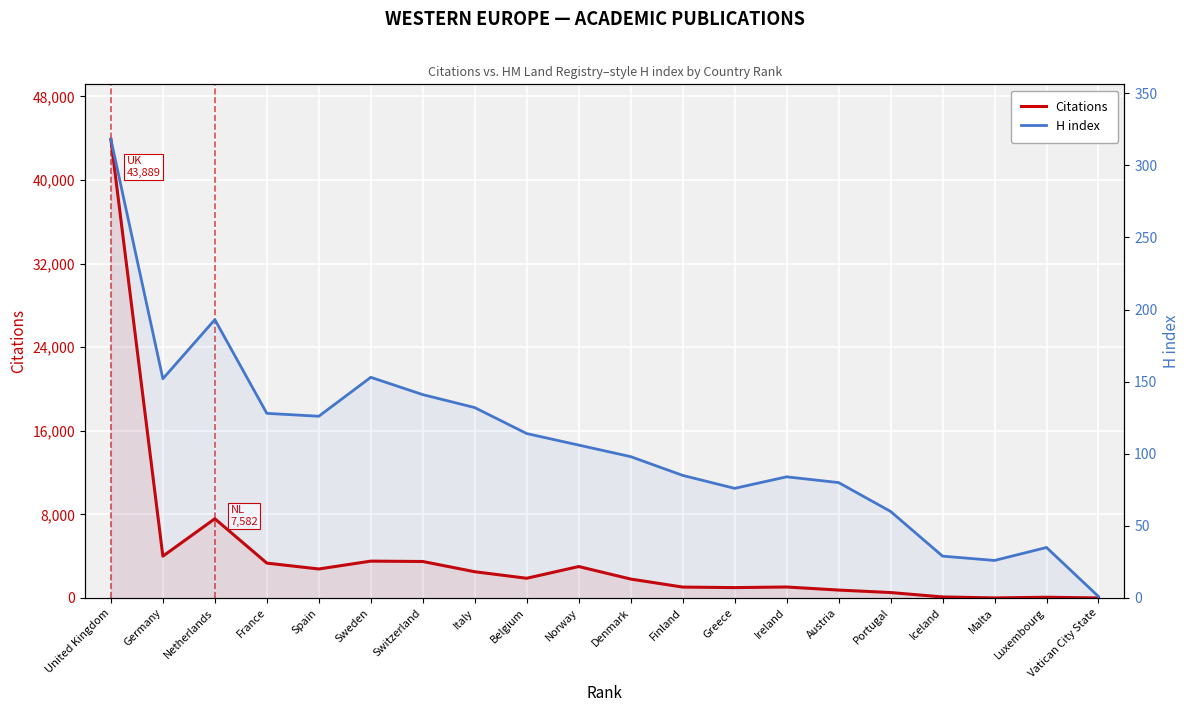

What is the difference between the highest and lowest values at Luxembourg?

33